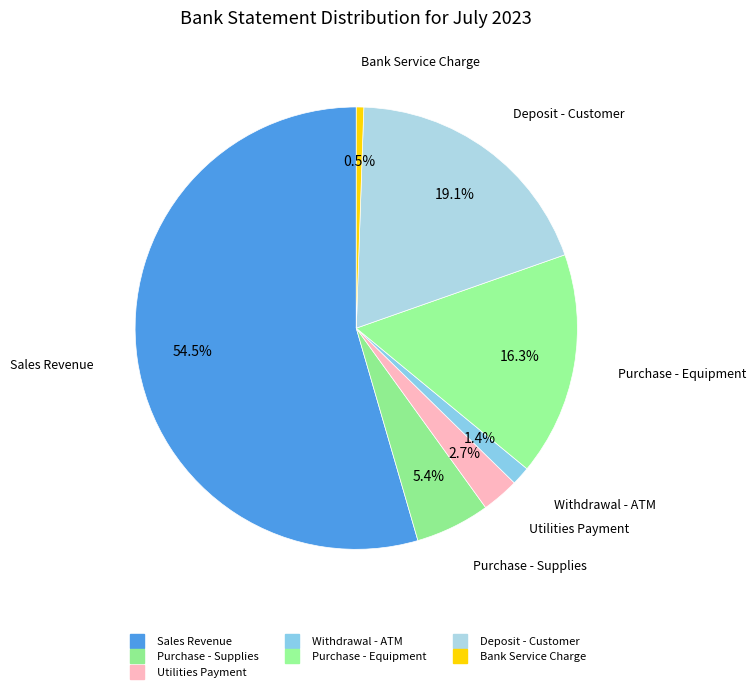

How many segments does this pie chart have?

7